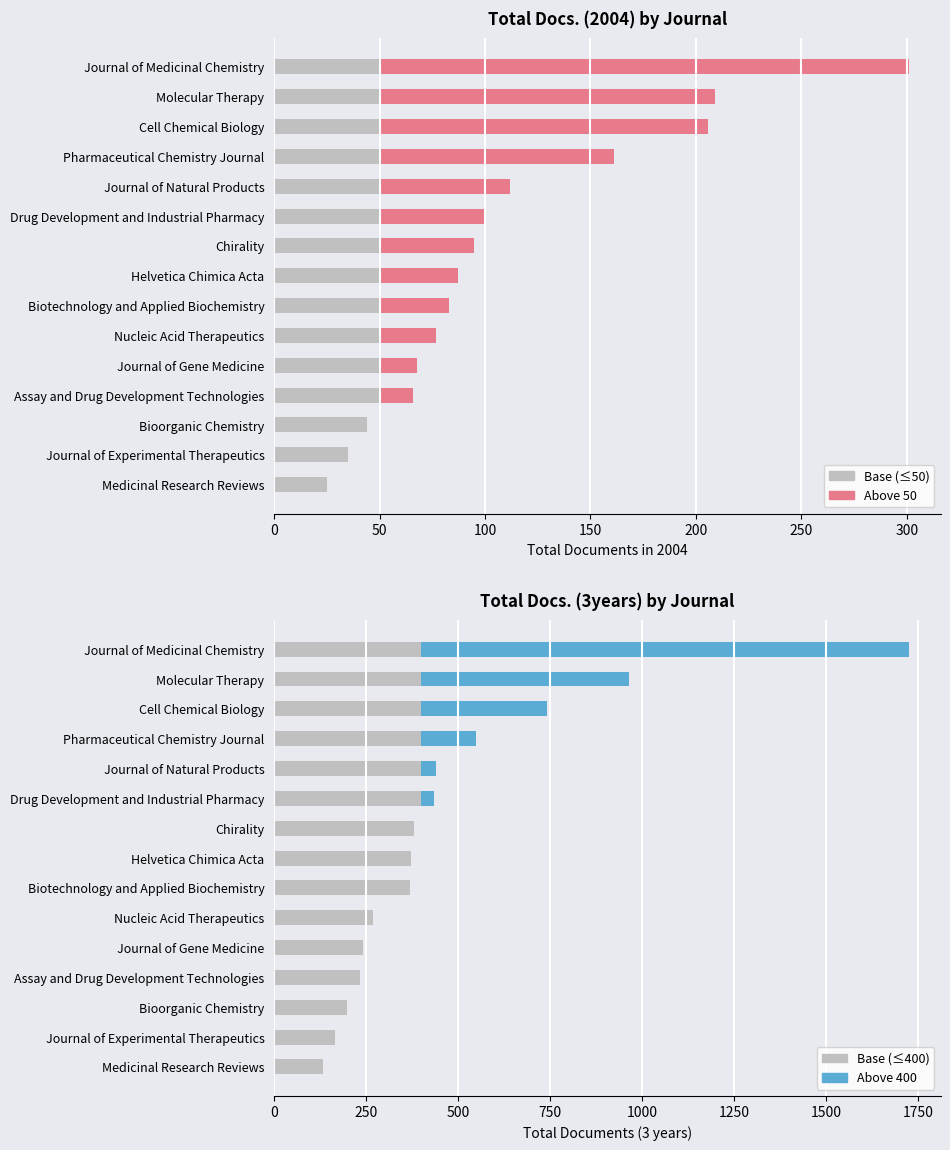

Does the chart contain any negative values?

No